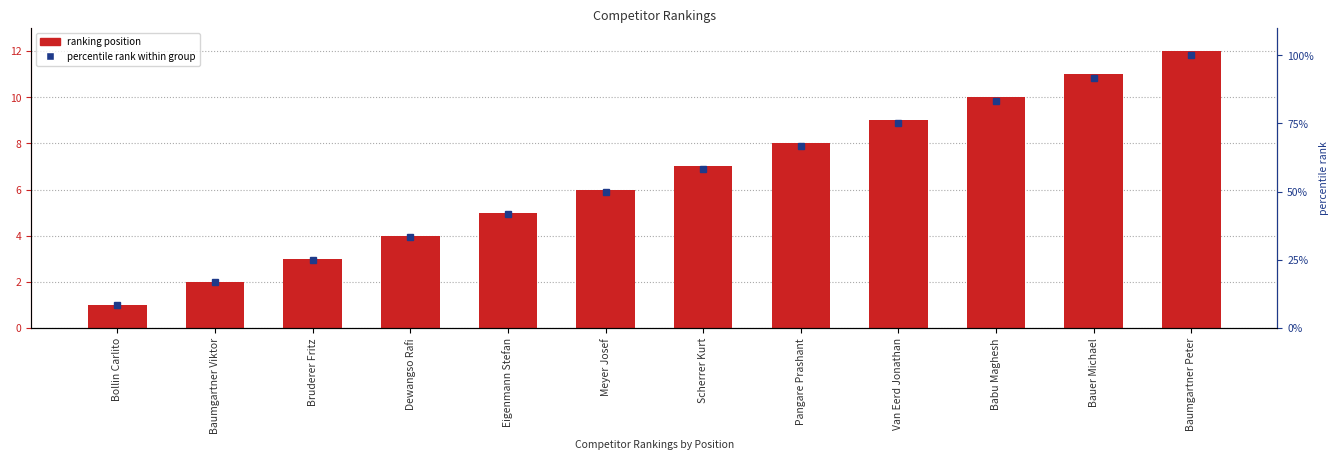

How many series are shown in this chart?

2